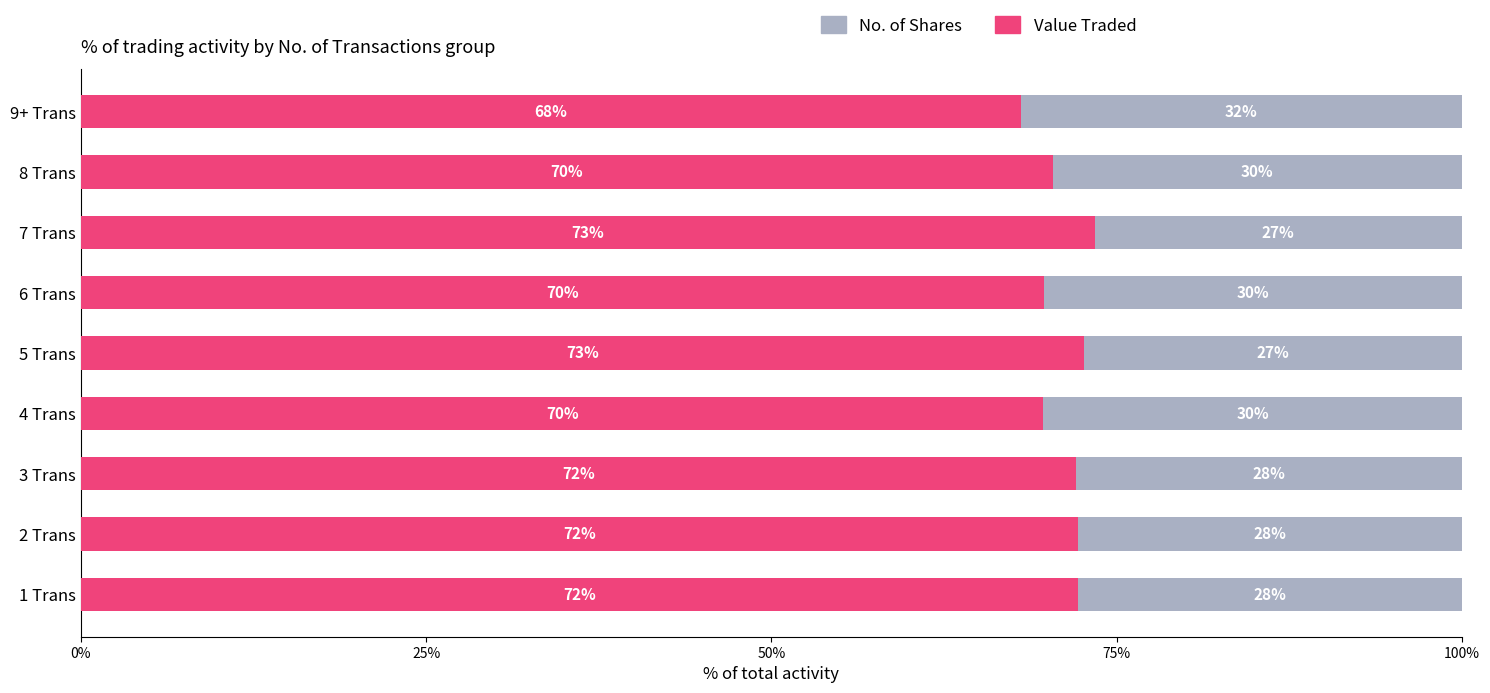

What is the approximate value of Value Traded at 8 Trans?

70.4